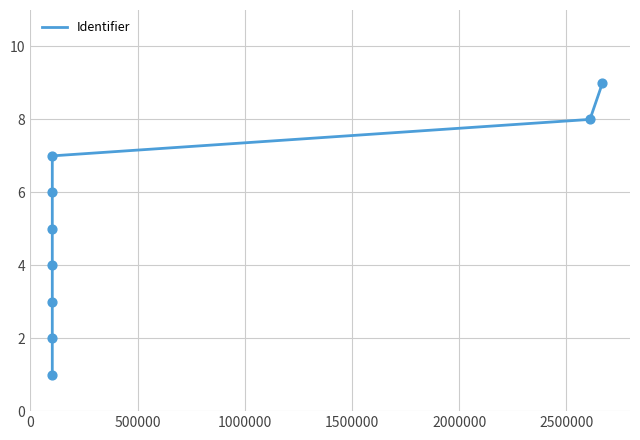

What is the maximum value shown in the chart?

9